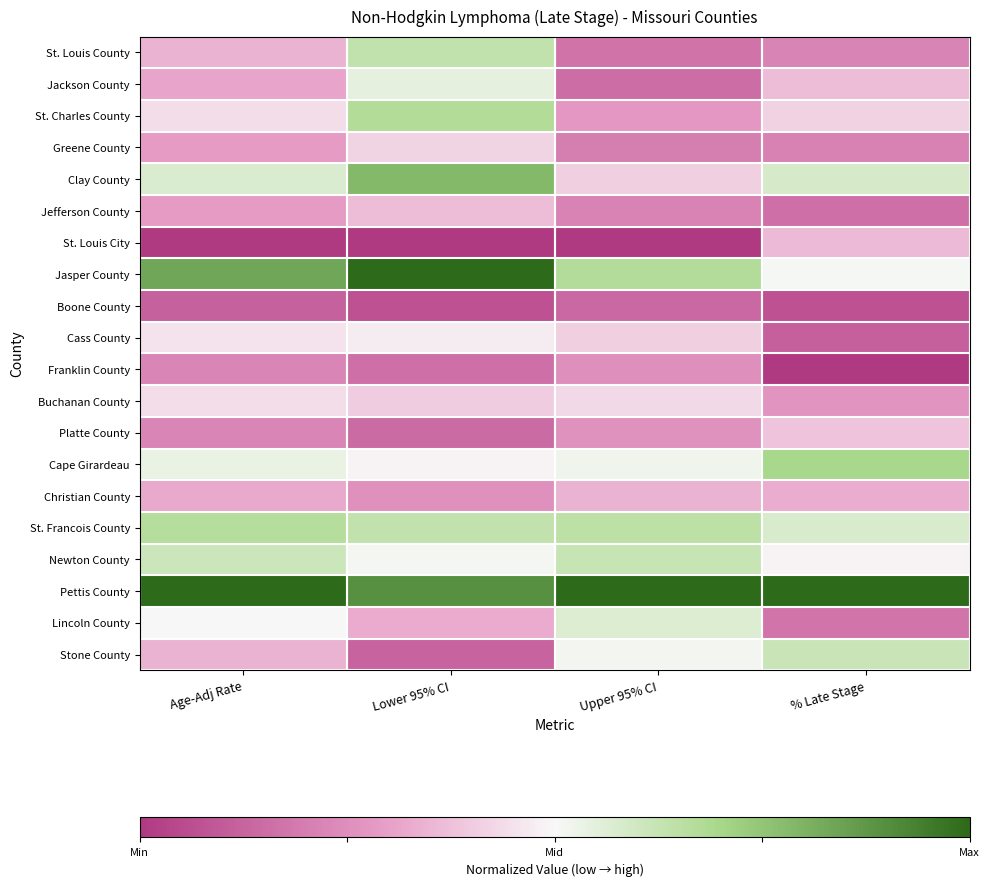

Reading left to right, transcribe all the data shown in this chart.

St. Louis County: Age-Adj Rate=-0.3	Lower 95% CI=0.3	Upper 95% CI=-0.7	% Late Stage=-0.6
Jackson County: Age-Adj Rate=-0.4	Lower 95% CI=0.1	Upper 95% CI=-0.7	% Late Stage=-0.3
St. Charles County: Age-Adj Rate=-0.1	Lower 95% CI=0.3	Upper 95% CI=-0.4	% Late Stage=-0.2
Greene County: Age-Adj Rate=-0.4	Lower 95% CI=-0.2	Upper 95% CI=-0.6	% Late Stage=-0.6
Clay County: Age-Adj Rate=0.1	Lower 95% CI=0.6	Upper 95% CI=-0.2	% Late Stage=0.2
Jefferson County: Age-Adj Rate=-0.4	Lower 95% CI=-0.3	Upper 95% CI=-0.6	% Late Stage=-0.7
St. Louis City: Age-Adj Rate=-1.0	Lower 95% CI=-1.0	Upper 95% CI=-1.0	% Late Stage=-0.3
Jasper County: Age-Adj Rate=0.7	Lower 95% CI=1.0	Upper 95% CI=0.3	% Late Stage=0.0
Boone County: Age-Adj Rate=-0.8	Lower 95% CI=-0.9	Upper 95% CI=-0.7	% Late Stage=-0.9
Cass County: Age-Adj Rate=-0.1	Lower 95% CI=-0.1	Upper 95% CI=-0.2	% Late Stage=-0.8
Franklin County: Age-Adj Rate=-0.5	Lower 95% CI=-0.7	Upper 95% CI=-0.5	% Late Stage=-1.0
Buchanan County: Age-Adj Rate=-0.1	Lower 95% CI=-0.2	Upper 95% CI=-0.1	% Late Stage=-0.5
Platte County: Age-Adj Rate=-0.5	Lower 95% CI=-0.7	Upper 95% CI=-0.5	% Late Stage=-0.2
Cape Girardeau: Age-Adj Rate=0.1	Lower 95% CI=-0.0	Upper 95% CI=0.0	% Late Stage=0.4
Christian County: Age-Adj Rate=-0.4	Lower 95% CI=-0.5	Upper 95% CI=-0.3	% Late Stage=-0.3
St. Francois County: Age-Adj Rate=0.3	Lower 95% CI=0.3	Upper 95% CI=0.3	% Late Stage=0.1
Newton County: Age-Adj Rate=0.2	Lower 95% CI=0.0	Upper 95% CI=0.2	% Late Stage=-0.0
Pettis County: Age-Adj Rate=1.0	Lower 95% CI=0.8	Upper 95% CI=1.0	% Late Stage=1.0
Lincoln County: Age-Adj Rate=-0.0	Lower 95% CI=-0.3	Upper 95% CI=0.1	% Late Stage=-0.7
Stone County: Age-Adj Rate=-0.3	Lower 95% CI=-0.7	Upper 95% CI=0.0	% Late Stage=0.2